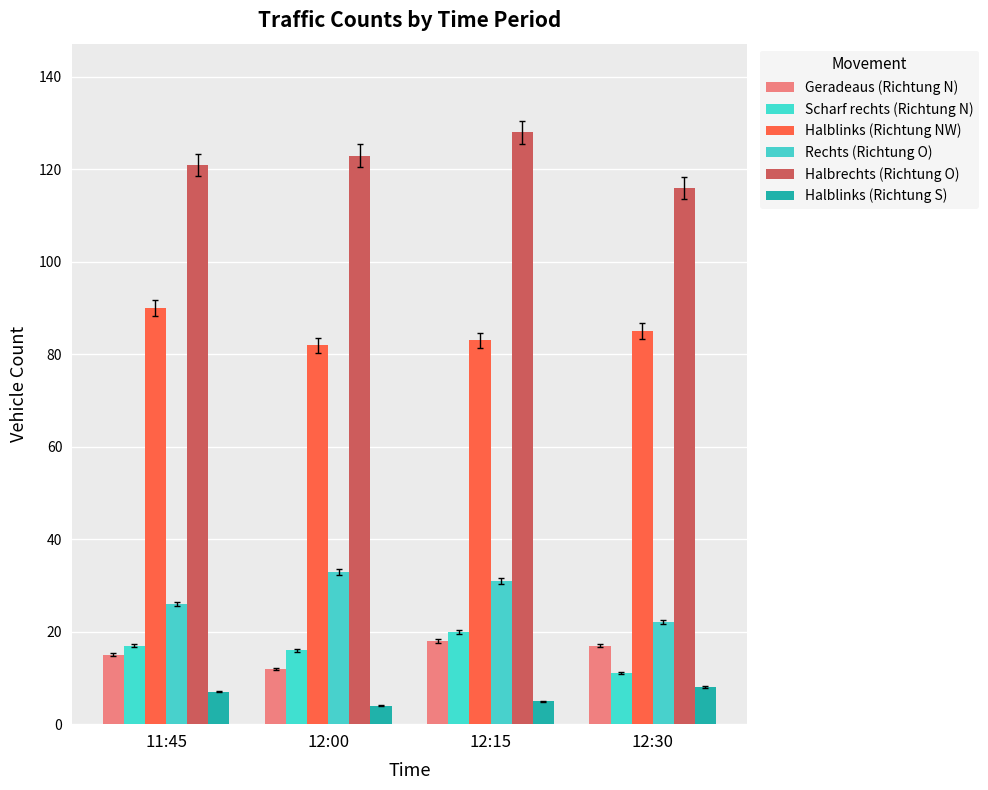

What is the average value of the Geradeaus (Richtung N) series?

16